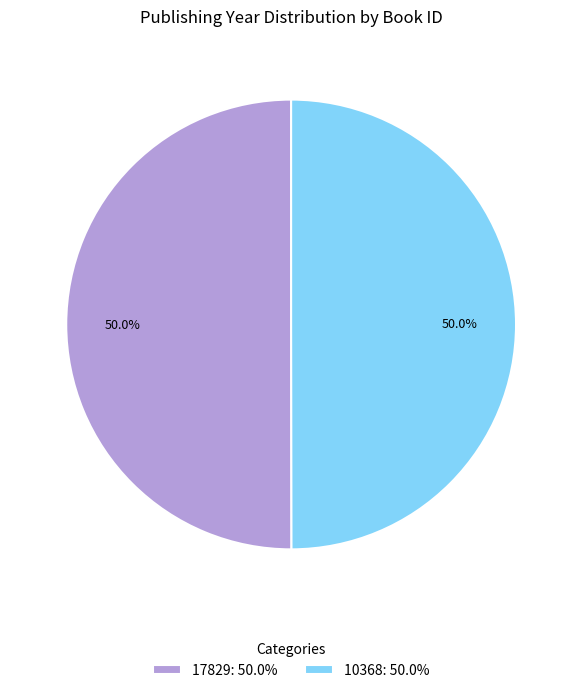

Combined, what portion of the pie is 17829: 50.0% and 10368: 50.0%?

100.0%